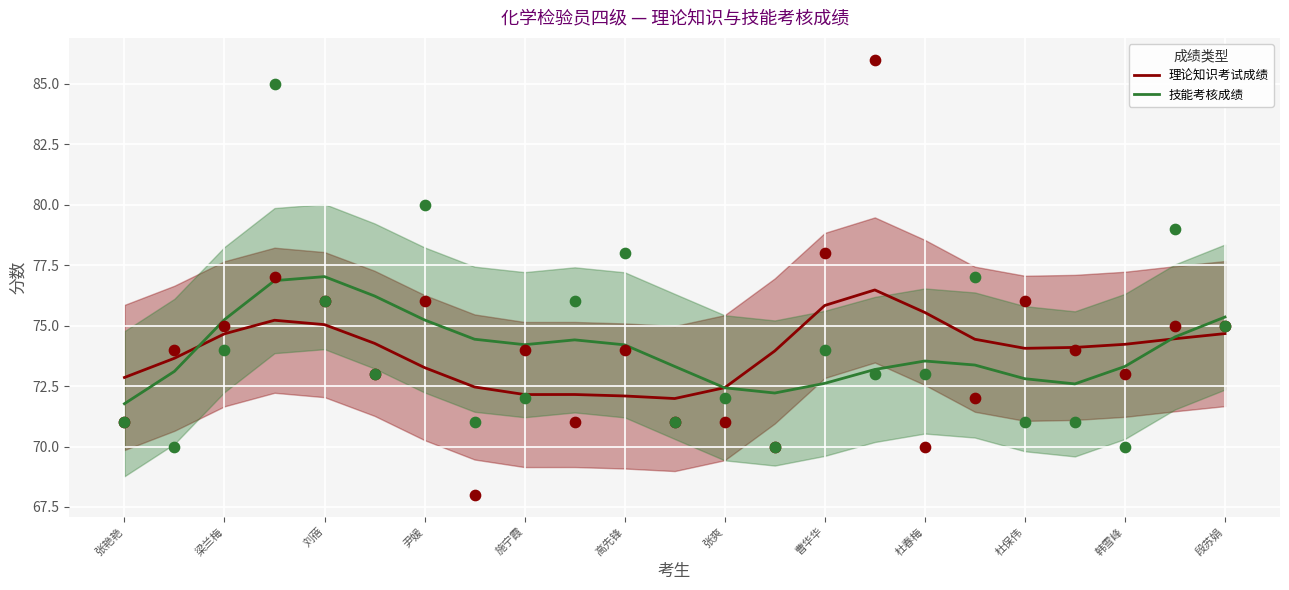

Is the value of 理论知识考试成绩 at 高先锋 greater than the value of 技能考核成绩 at 杜春梅?

No